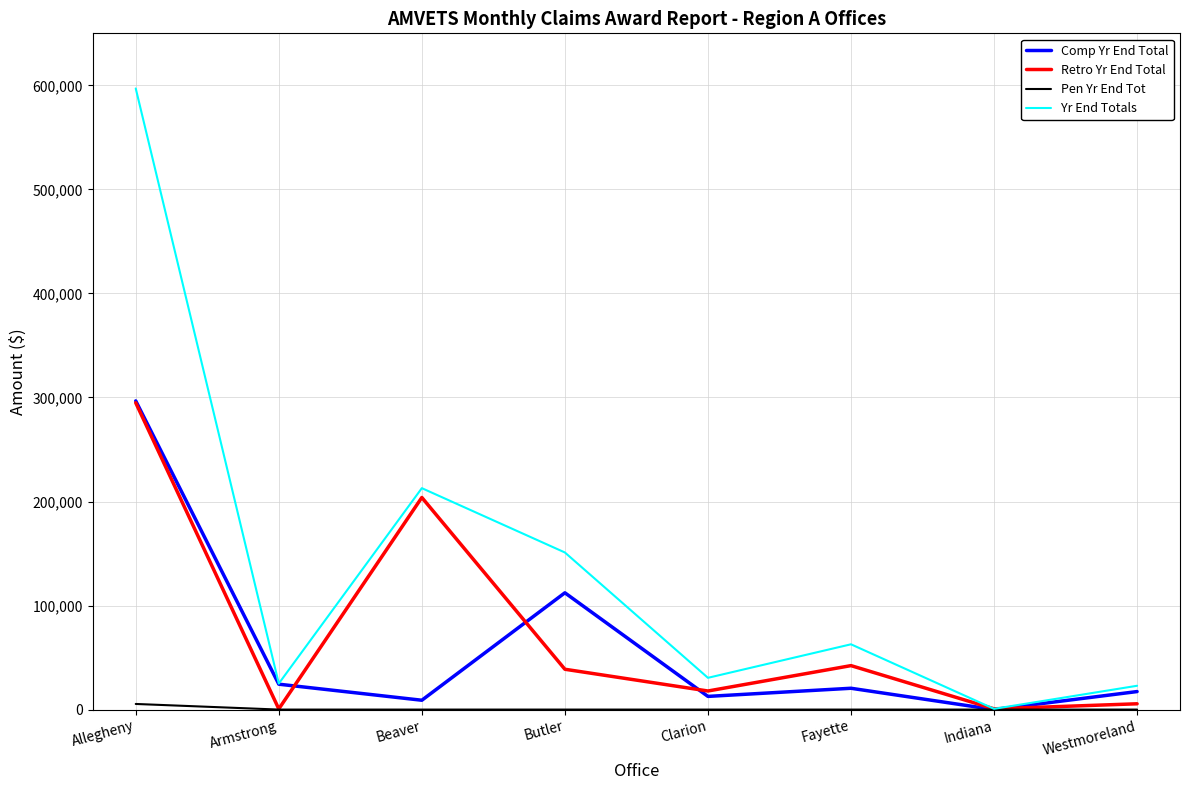

Which category has the lowest value in the Yr End Totals series?

Indiana